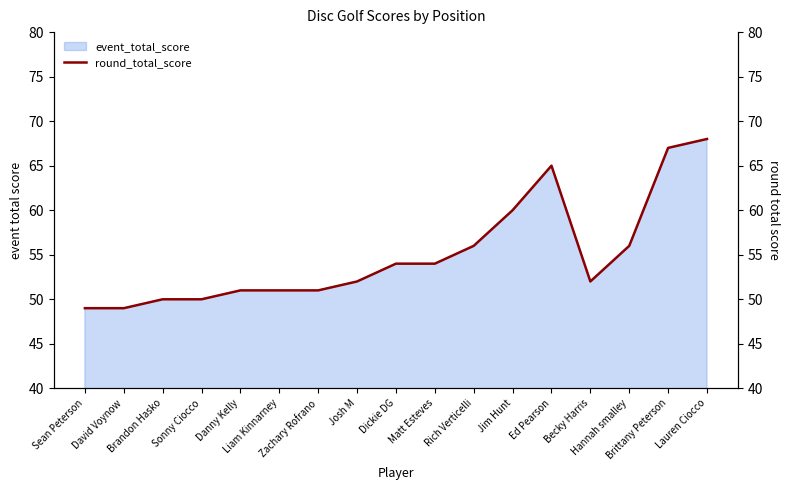

Reading right to left, list all the values displayed in this chart.

Lauren Ciocco=68	Brittany Peterson=67	Hannah smalley=56	Becky Harris=52	Ed Pearson=65	Jim Hunt=60	Rich Verticelli=56	Matt Esteves=54	Dickie DG=54	Josh M=52	Zachary Rofrano=51	Liam Kinnarney=51	Danny Kelly=51	Sonny Ciocco=50	Brandon Hasko=50	David Voynow=49	Sean Peterson=49